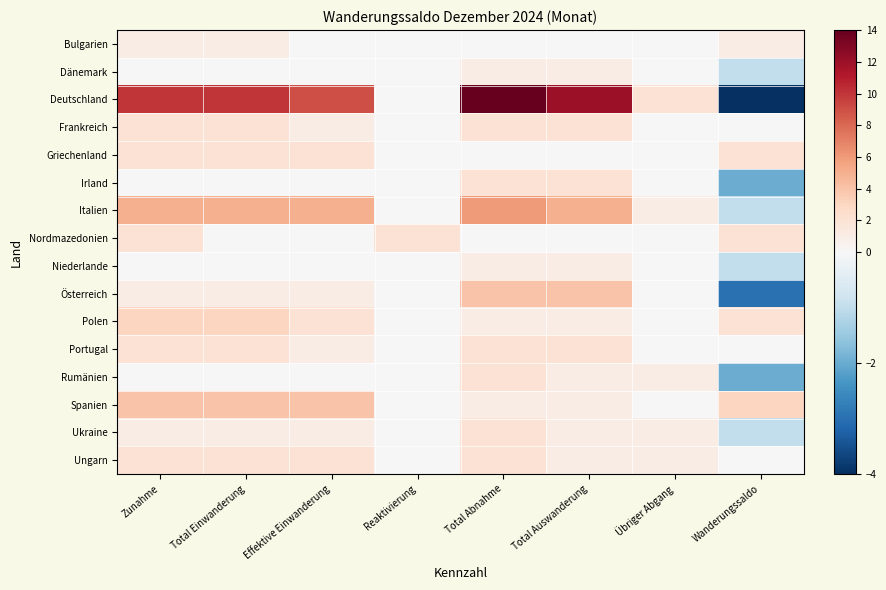

What is the greatest value displayed?

14